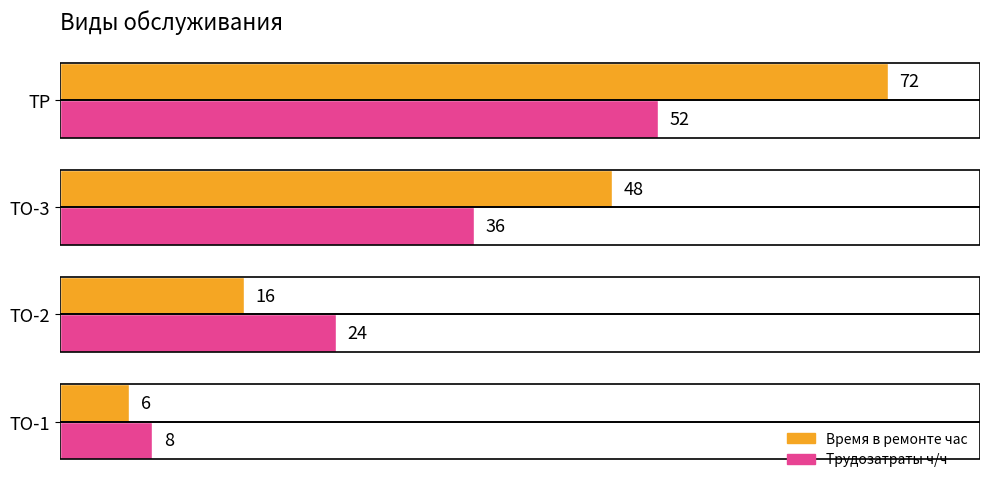

List the series in order of their peak value, lowest first.

Трудозатраты ч/ч, Время в ремонте час